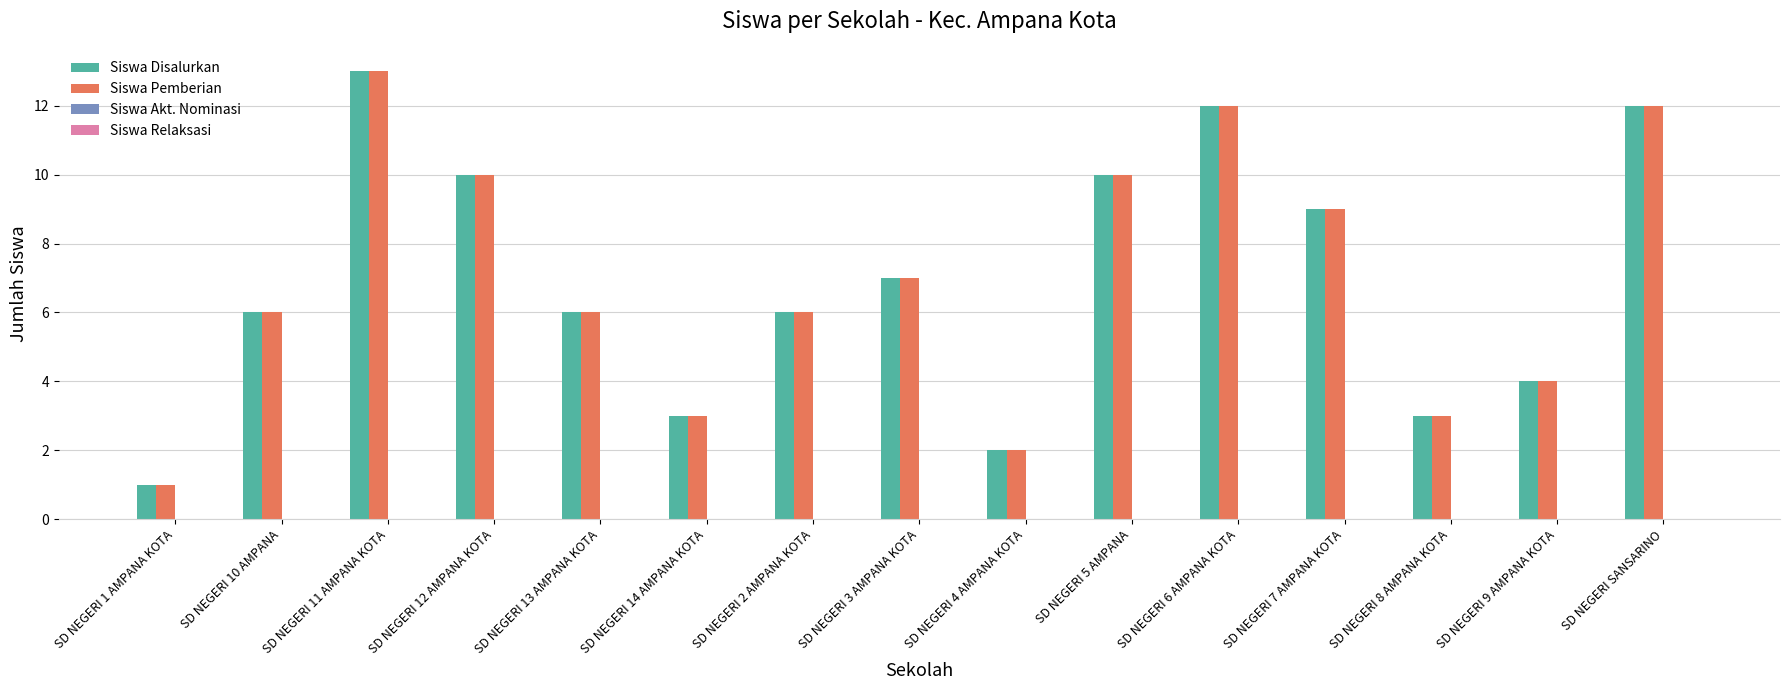

At which category is the sum across all series the highest?

SD NEGERI 11 AMPANA KOTA